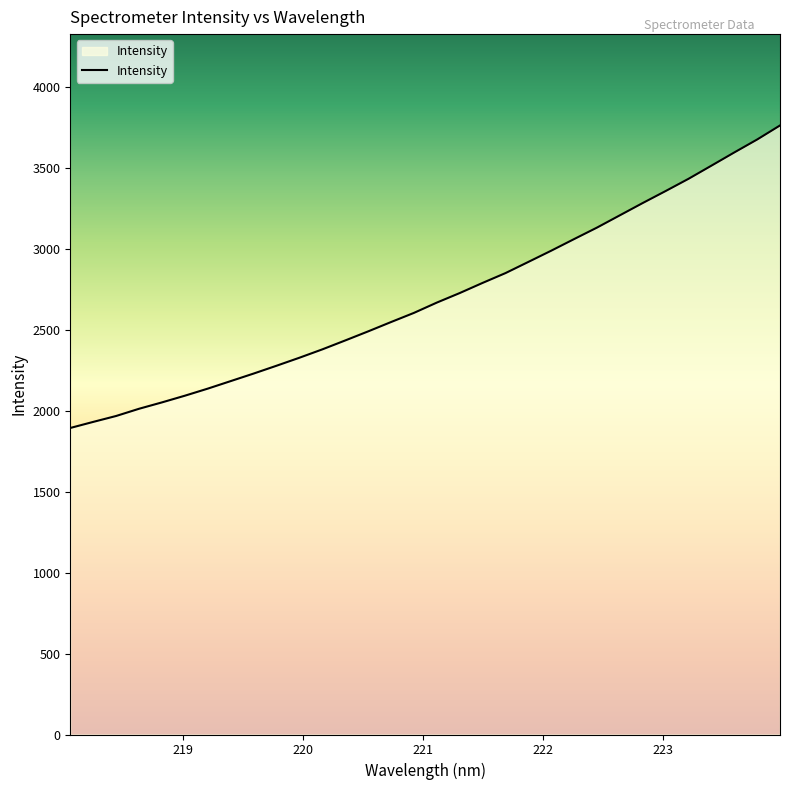

What is the difference between the maximum and minimum values?

1869.7